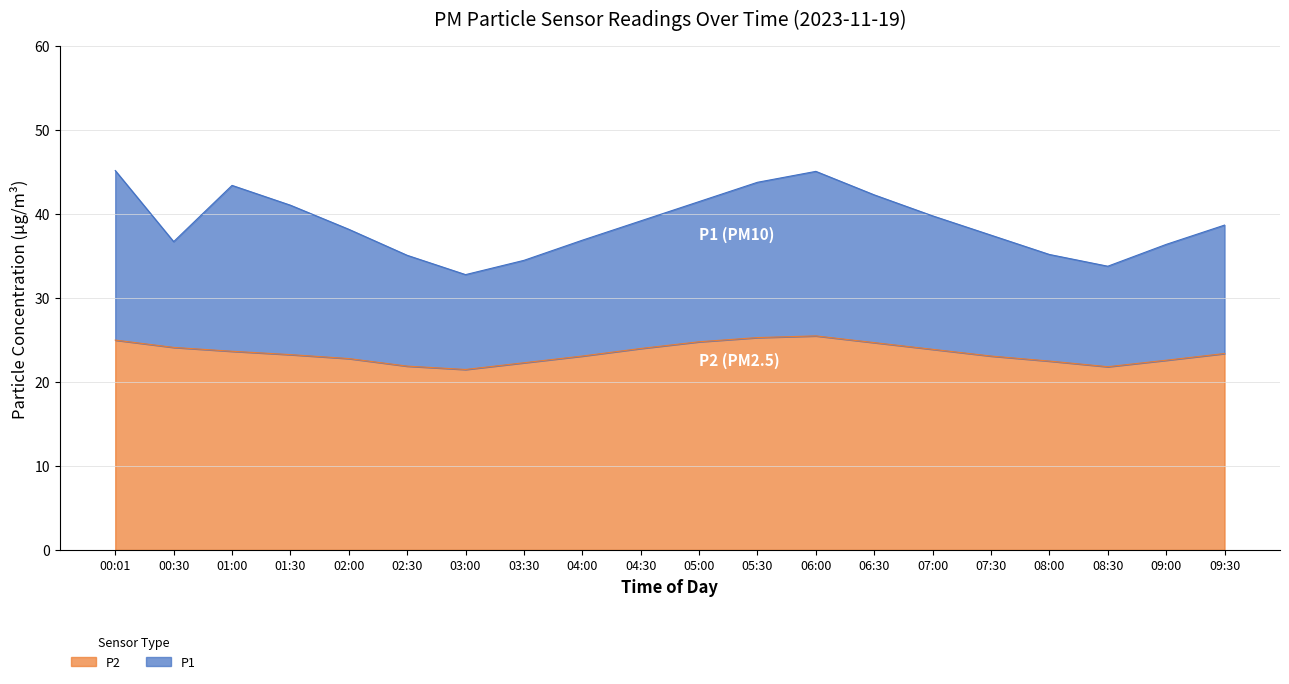

What is the difference between the P2 values at 04:00 and 09:30?

0.3